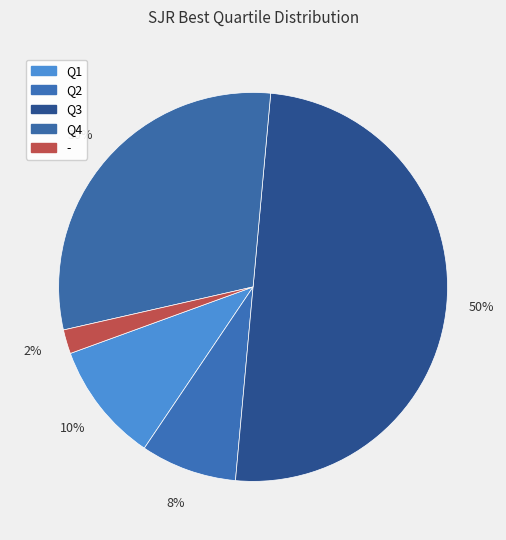

To the nearest percent, what is the average slice percentage?

20%